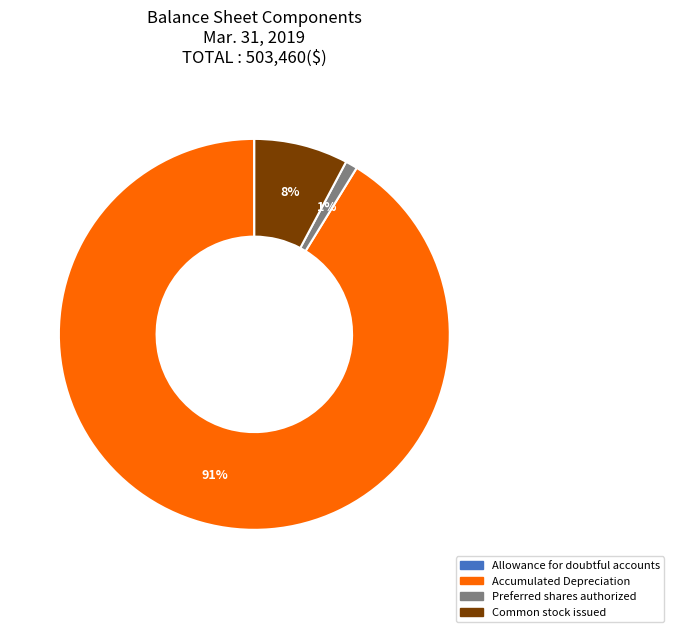

Do Preferred shares authorized and Accumulated Depreciation together represent more than half of the pie?

Yes